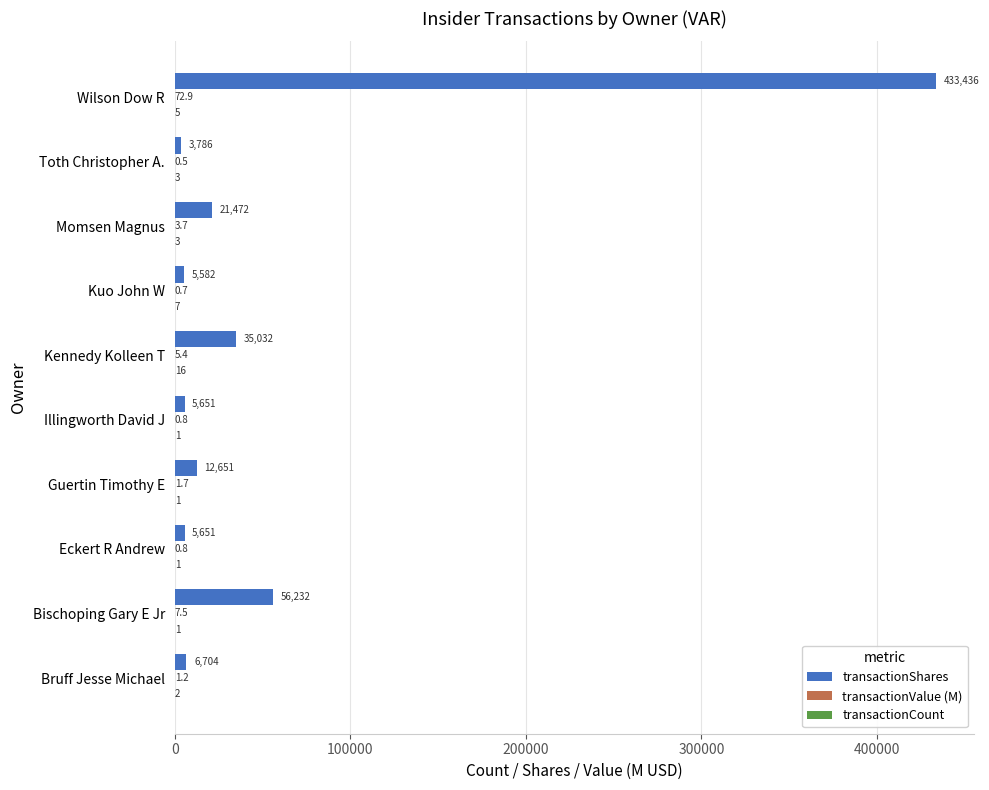

How many distinct data groups are displayed?

3